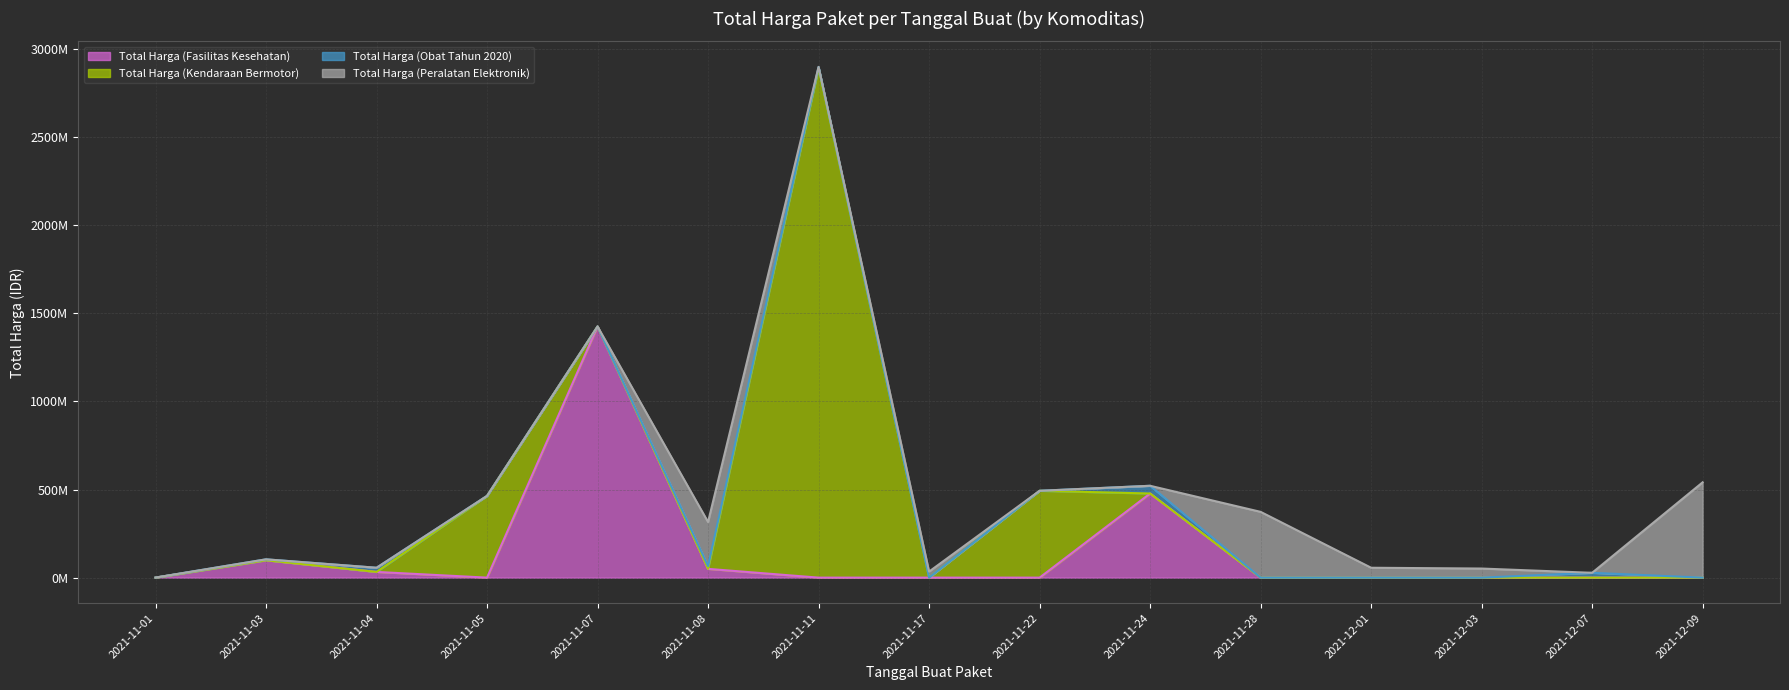

Does the chart have visible grid lines?

Yes